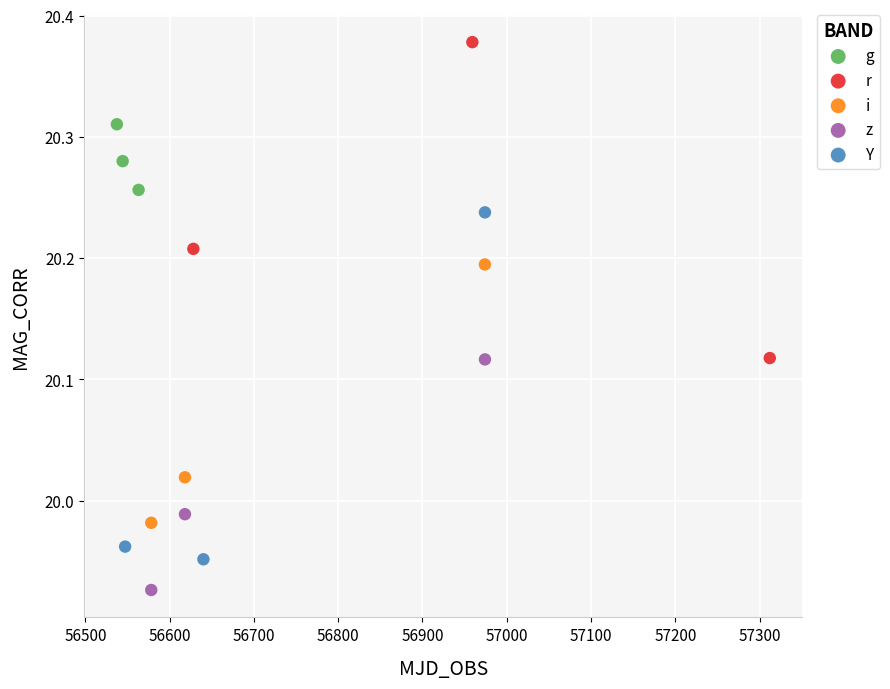

Which series has the widest spread of Y values?

Y